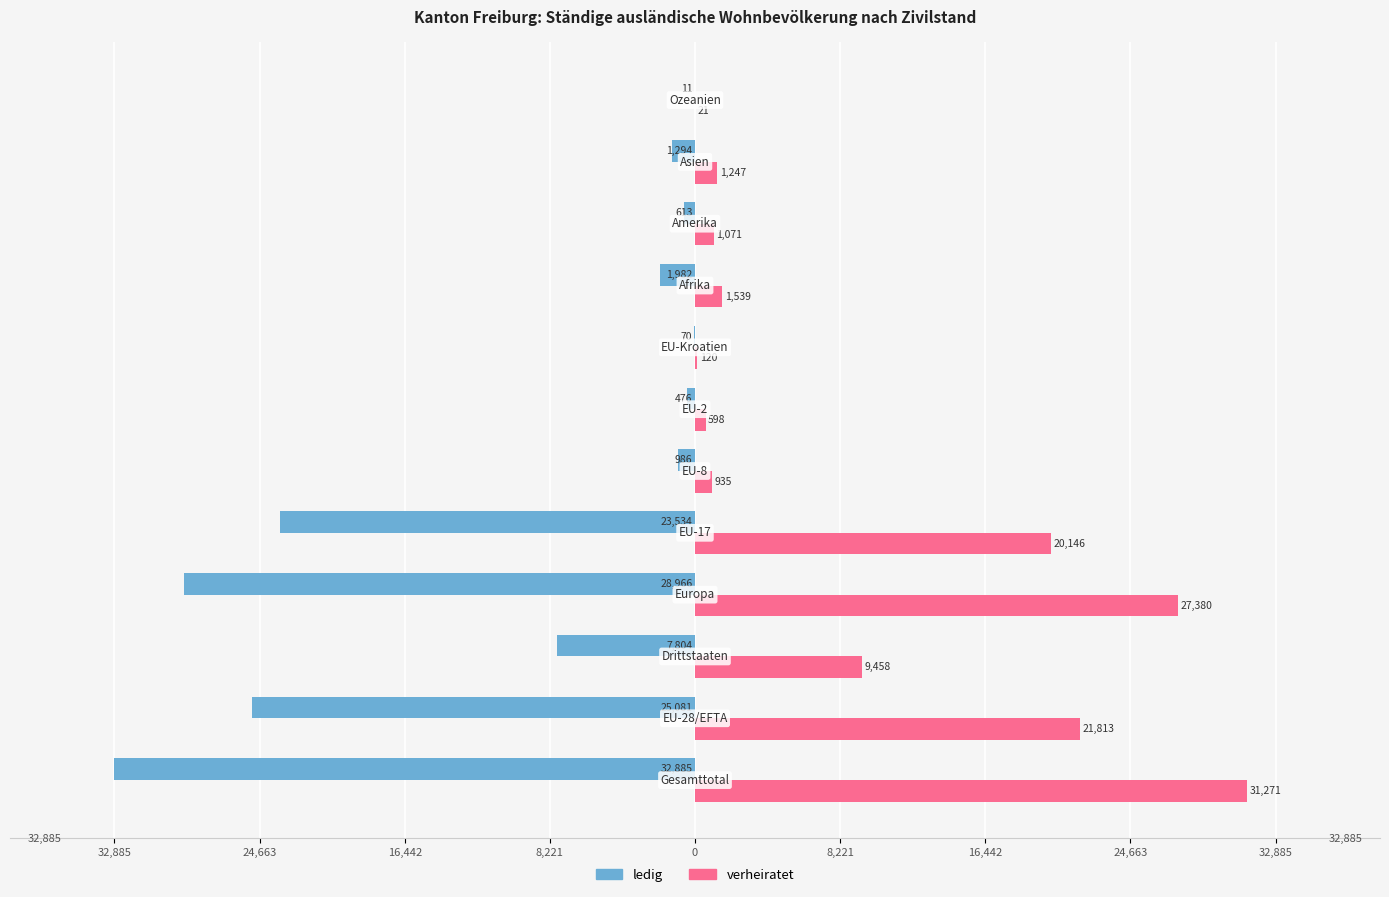

What is the sum of all verheiratet values?

115599